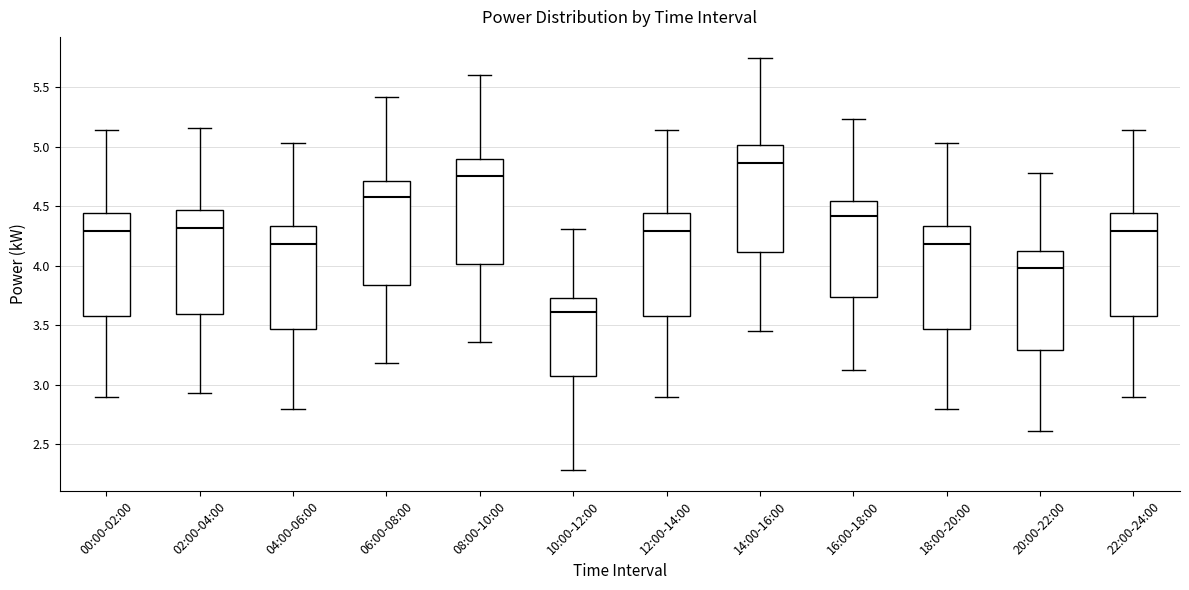

Reading left to right, transcribe this box plot: for each box, give where its median line is, the range the box spans, and where its two whiskers end, as read against the y-axis. The values are not printed on the chart, so give them approximately, as read against the axis.

00:00-02:00: median 4.30, box 3.60 to 4.45, whiskers 2.90 to 5.15
02:00-04:00: median 4.30, box 3.60 to 4.45, whiskers 2.95 to 5.15
04:00-06:00: median 4.20, box 3.45 to 4.35, whiskers 2.80 to 5.05
06:00-08:00: median 4.60, box 3.85 to 4.70, whiskers 3.20 to 5.40
08:00-10:00: median 4.75, box 4.00 to 4.90, whiskers 3.35 to 5.60
10:00-12:00: median 3.60, box 3.05 to 3.75, whiskers 2.30 to 4.30
12:00-14:00: median 4.30, box 3.60 to 4.45, whiskers 2.90 to 5.15
14:00-16:00: median 4.85, box 4.10 to 5.00, whiskers 3.45 to 5.75
16:00-18:00: median 4.40, box 3.75 to 4.55, whiskers 3.10 to 5.25
18:00-20:00: median 4.20, box 3.45 to 4.35, whiskers 2.80 to 5.05
20:00-22:00: median 4.00, box 3.30 to 4.15, whiskers 2.60 to 4.80
22:00-24:00: median 4.30, box 3.60 to 4.45, whiskers 2.90 to 5.15